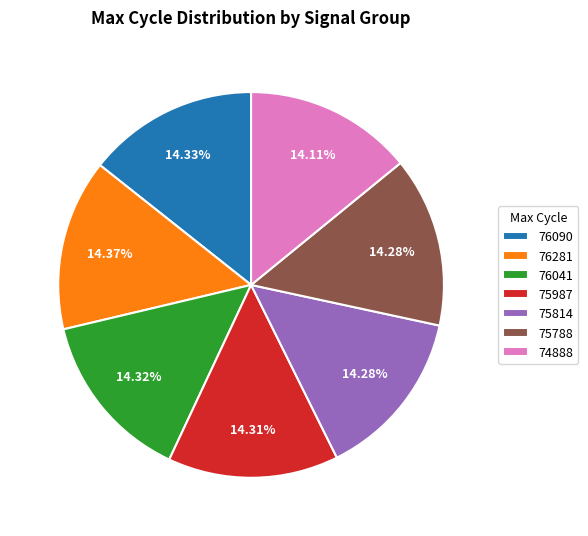

Approximately how many times larger is the value at 75788 compared to 76090?

1.0